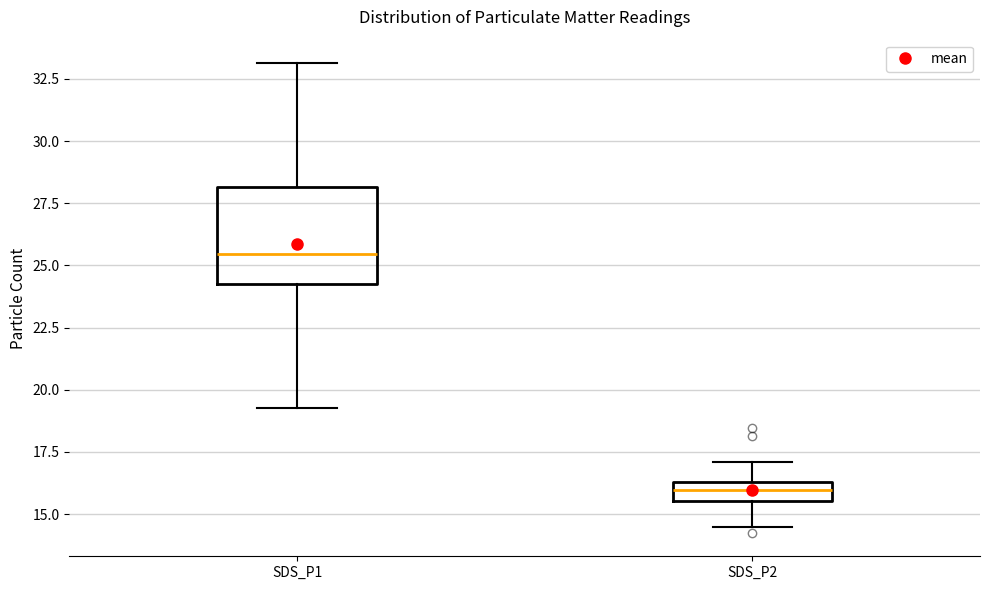

Reading left to right, transcribe this box plot: for each box, give where its median line is, the range the box spans, and where its two whiskers end, as read against the y-axis. The values are not printed on the chart, so give them approximately, as read against the axis.

SDS_P1: median 25.5, box 24.5 to 28.0, whiskers 19.5 to 33.0
SDS_P2: median 16.0, box 15.5 to 16.5, whiskers 14.5 to 17.0